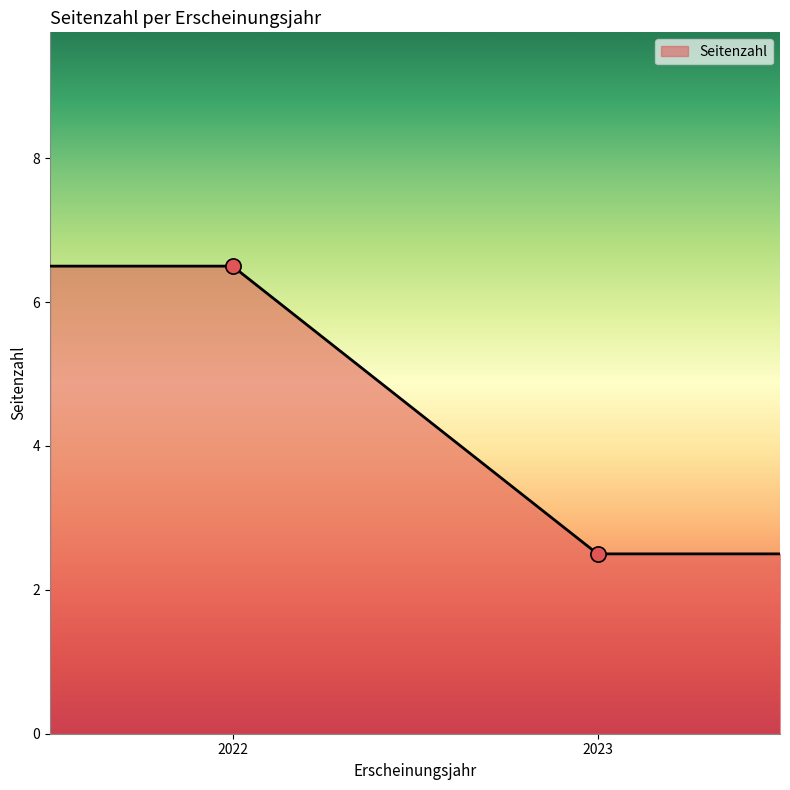

Which has a higher value, 2022 or 2022?

2022